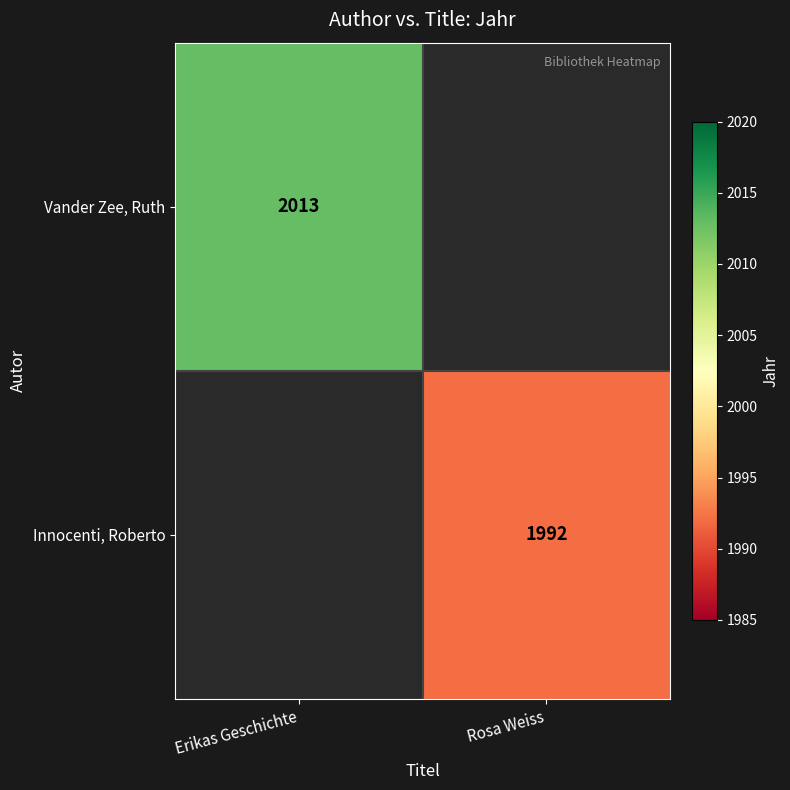

True or false: Innocenti, Roberto has a value of 1992 at Rosa Weiss.

True